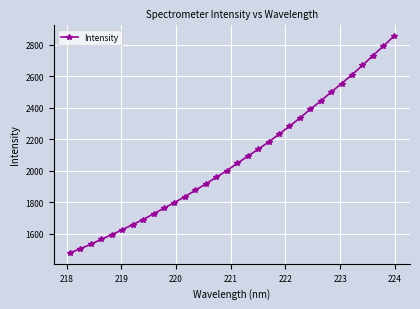

What is the sum of all values?

66385.8